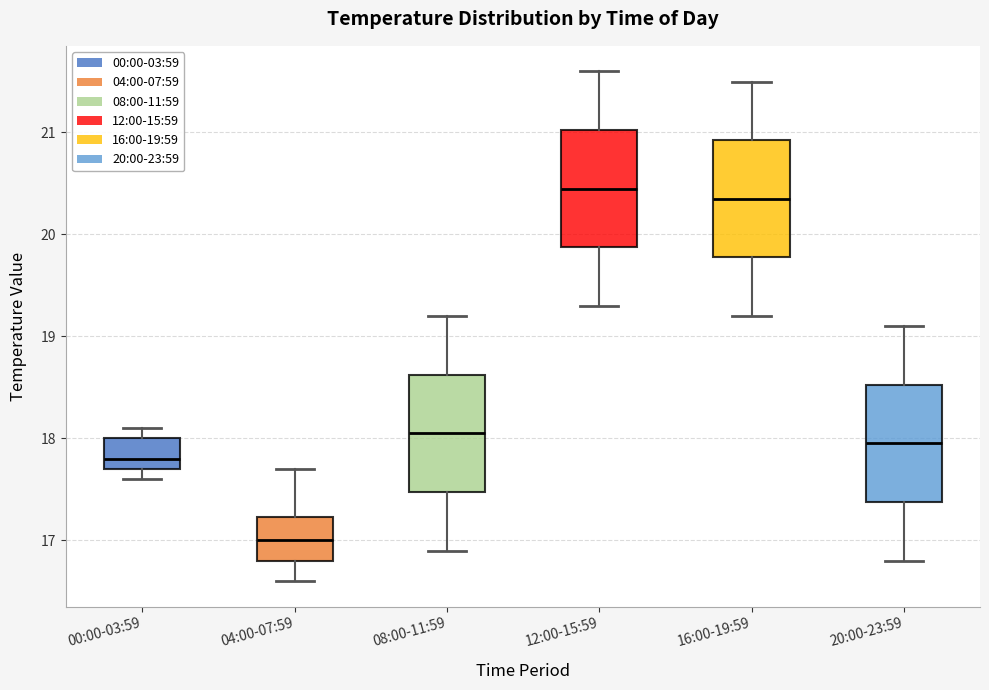

Which box has the lowest median line?

04:00-07:59